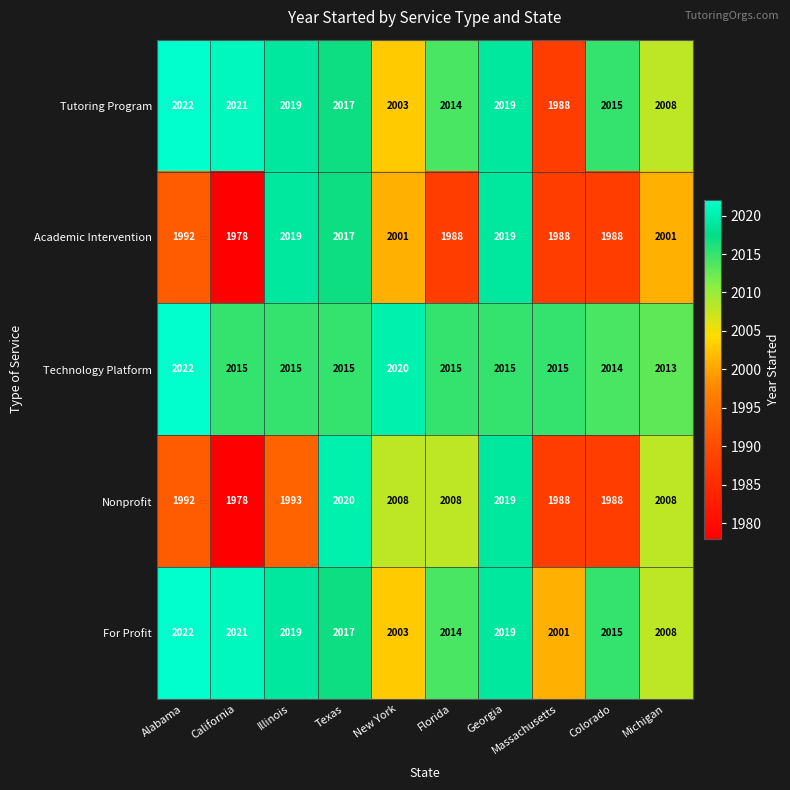

What is the average value of the Nonprofit series?

2000